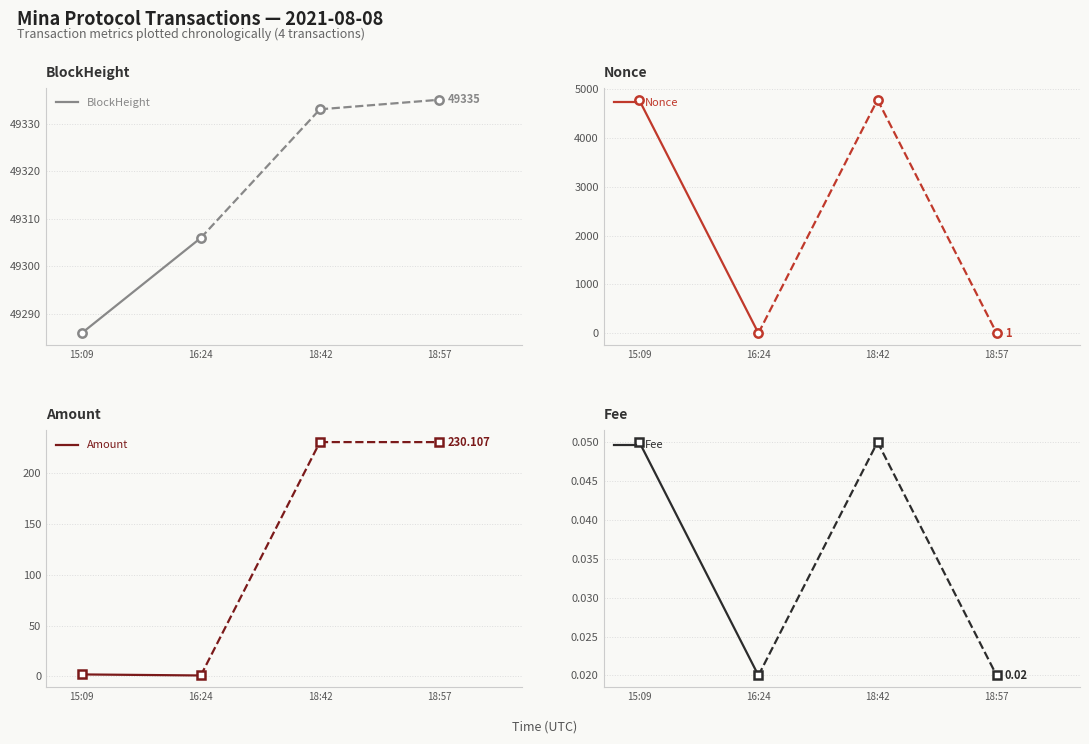

What is the difference between the highest and lowest values at 16:24?

49306.0